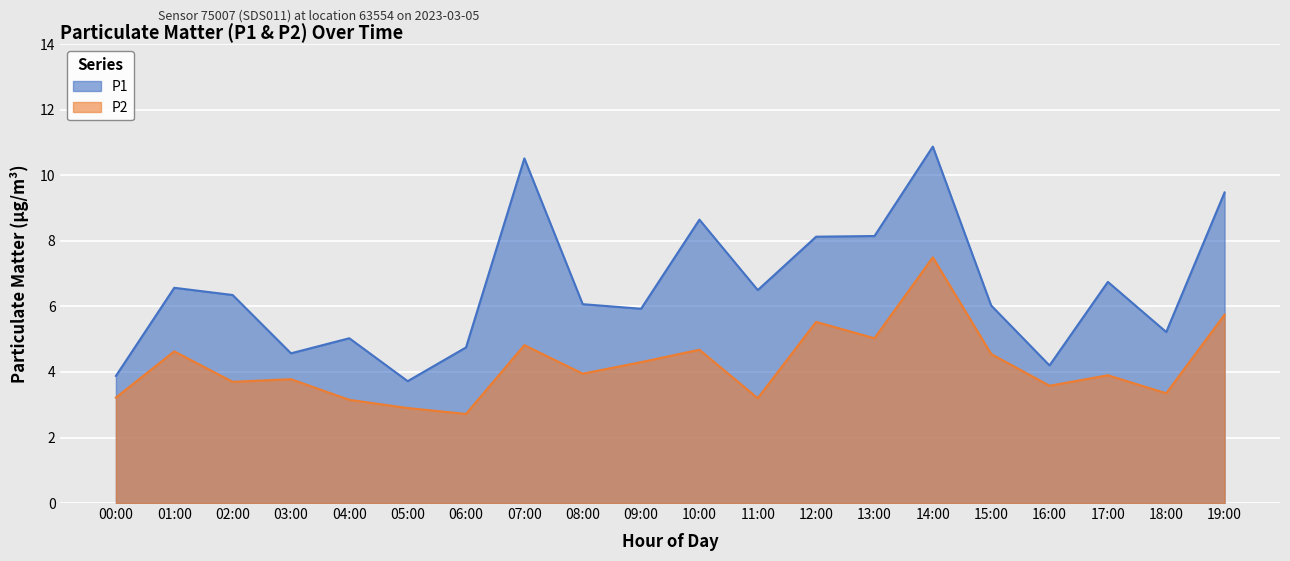

How many values in the P2 series are below 3?

2